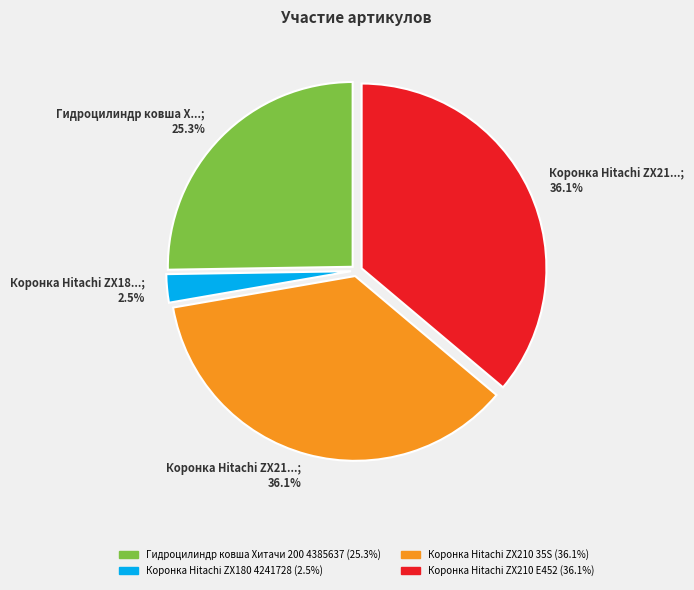

Combined, what portion of the pie is Коронка Hitachi ZX210 35S and Коронка Hitachi ZX180 4241728?

38.6%